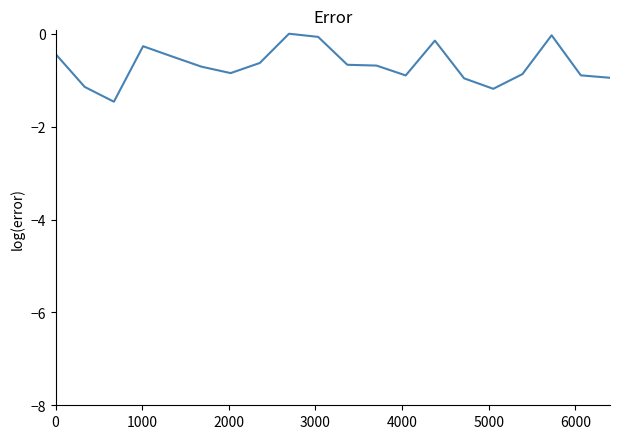

How many positive values are there?

1